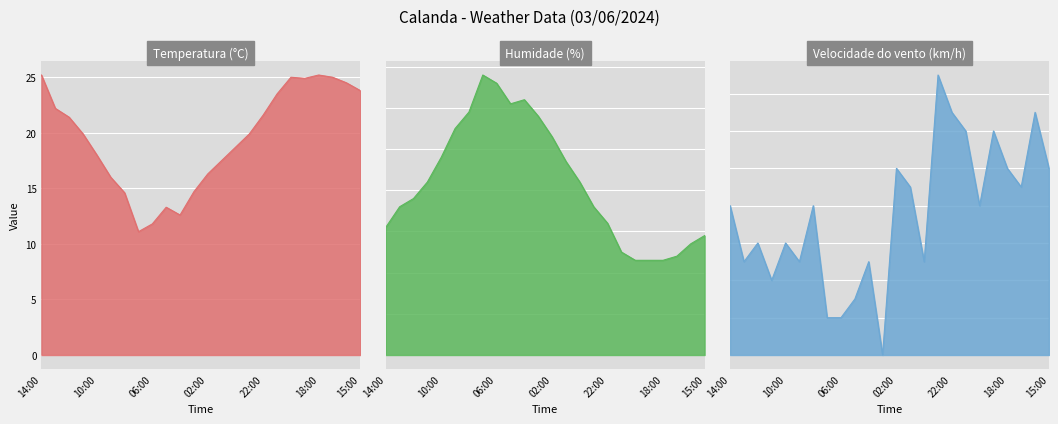

Rank the series by their maximum value, from highest to lowest.

Humidade (%), Temperatura (°C), Velocidade do vento (km/h)